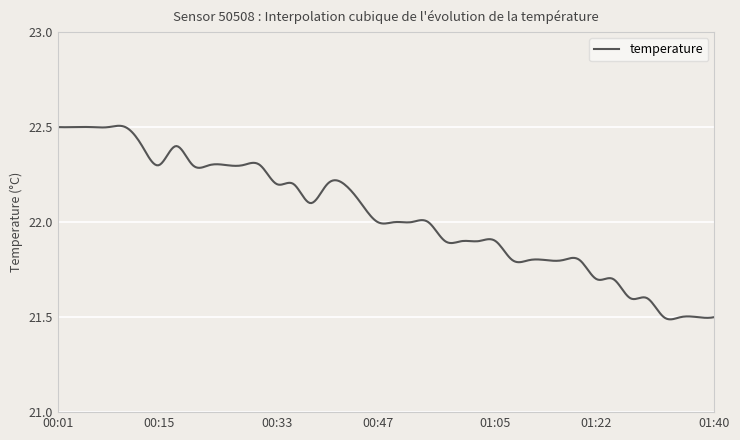

What is the difference between the maximum and minimum values?

1.0